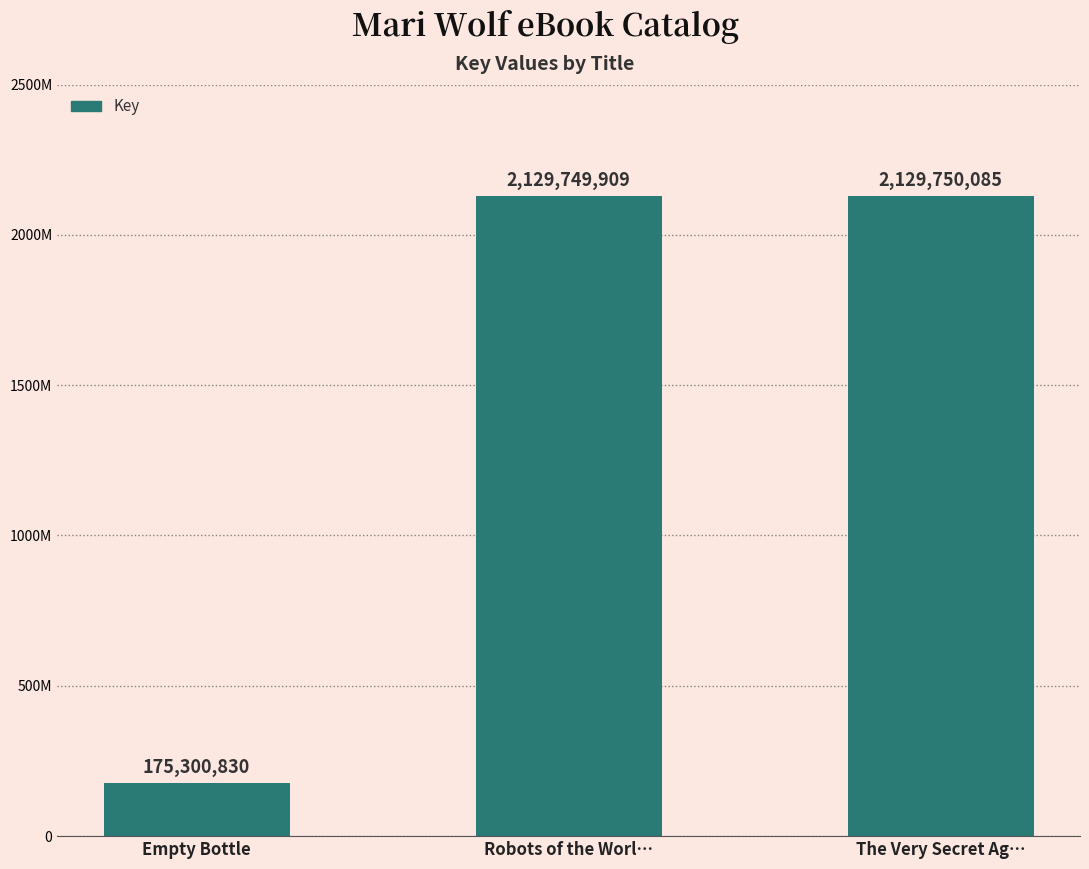

Does the chart contain any negative values?

No